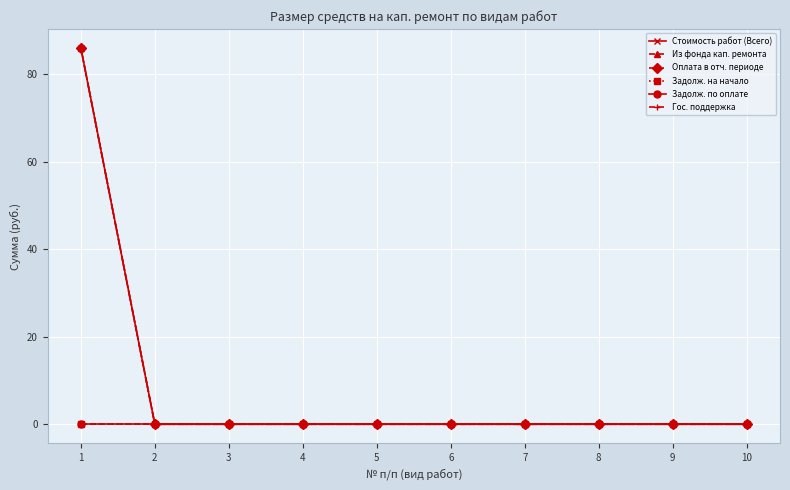

Is this an area chart (filled region under the line)?

No